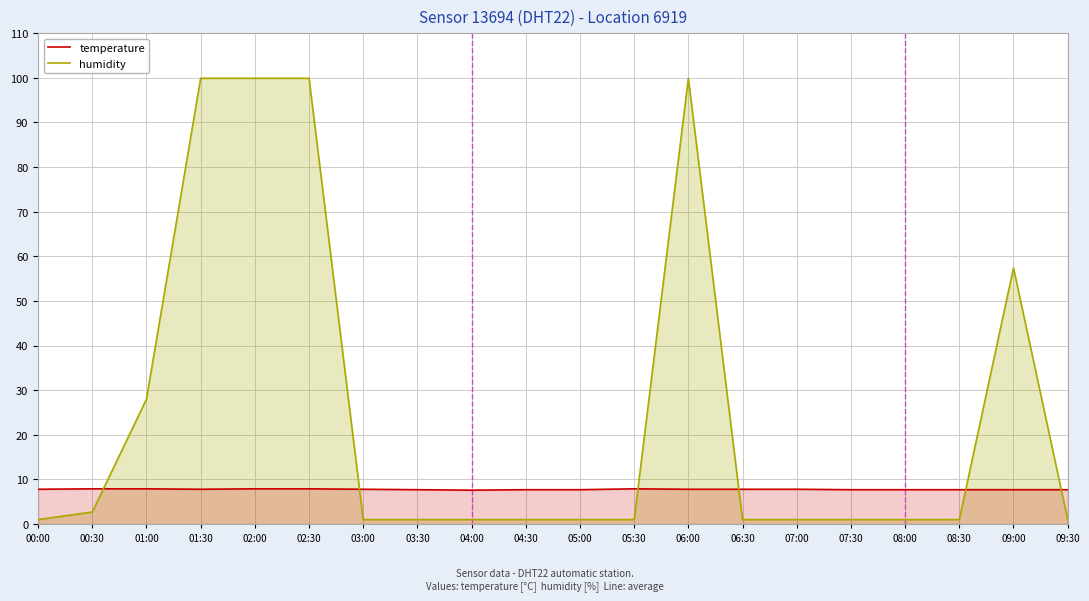

What is the sum of all humidity values?

500.7